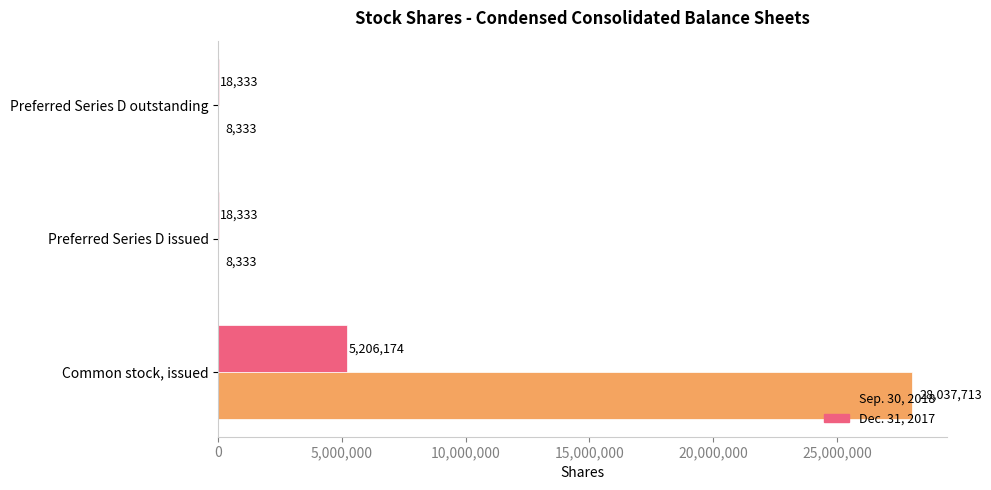

Which series has the largest total across all categories?

Sep. 30, 2018